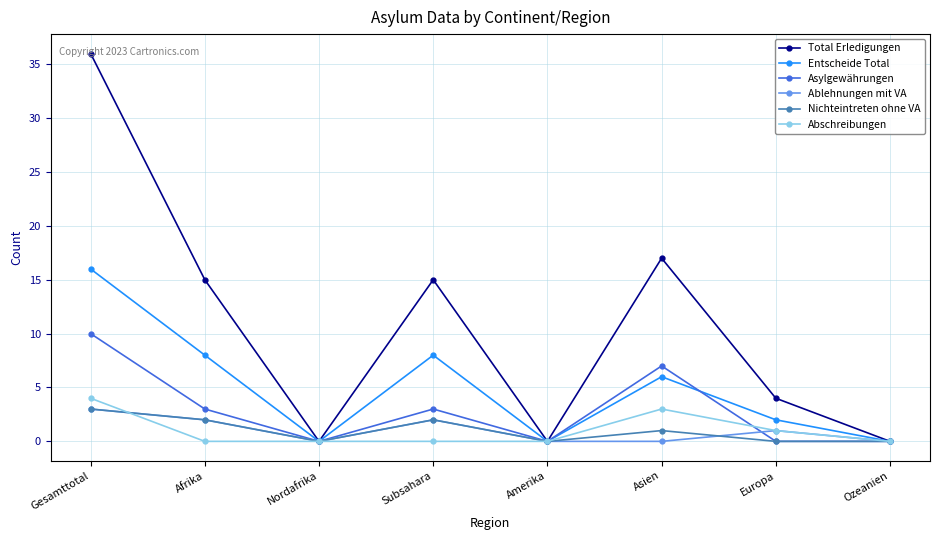

The value of Ablehnungen mit VA at Asien is 0. True or false?

True